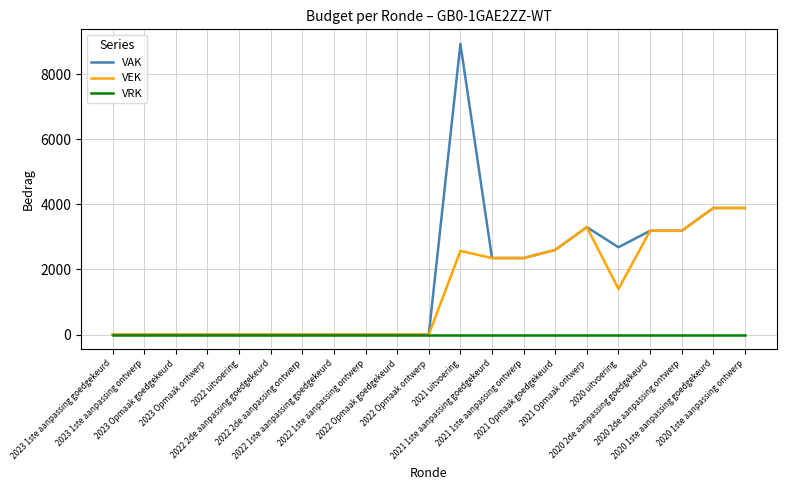

Rank the series by their average value, from highest to lowest.

VAK, VEK, VRK